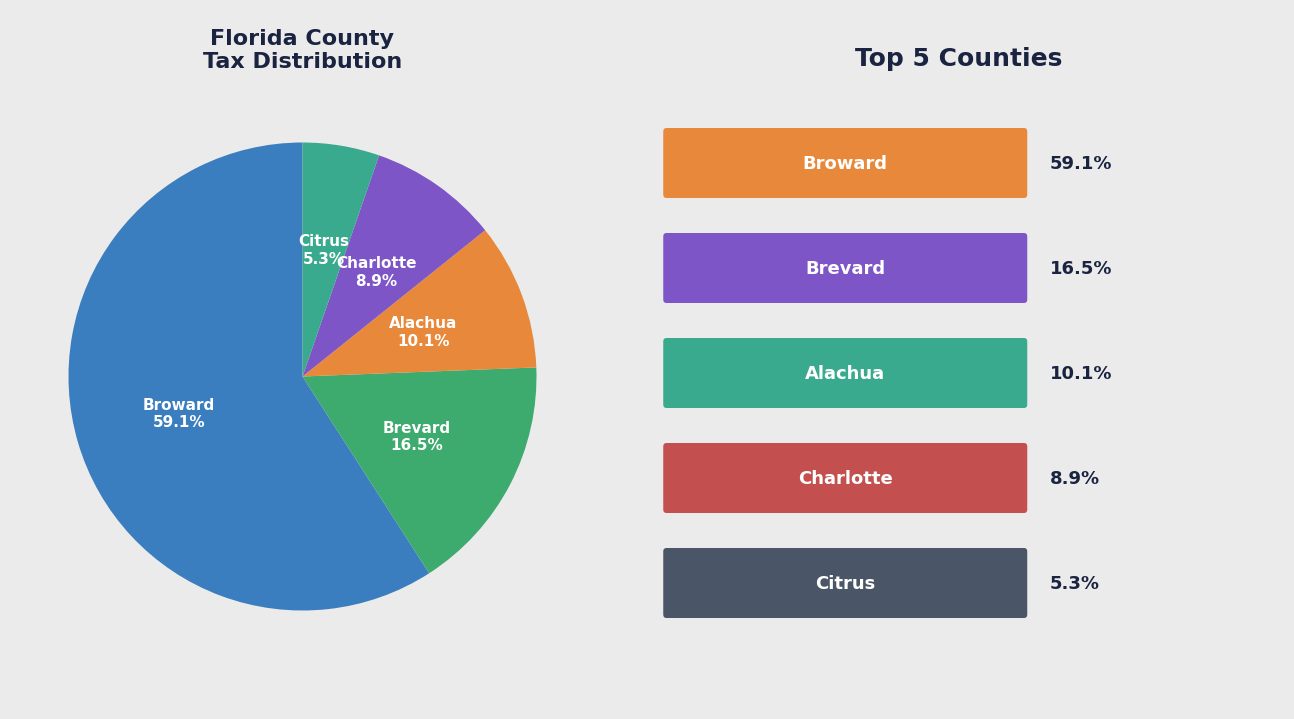

How many segments does this pie chart have?

5